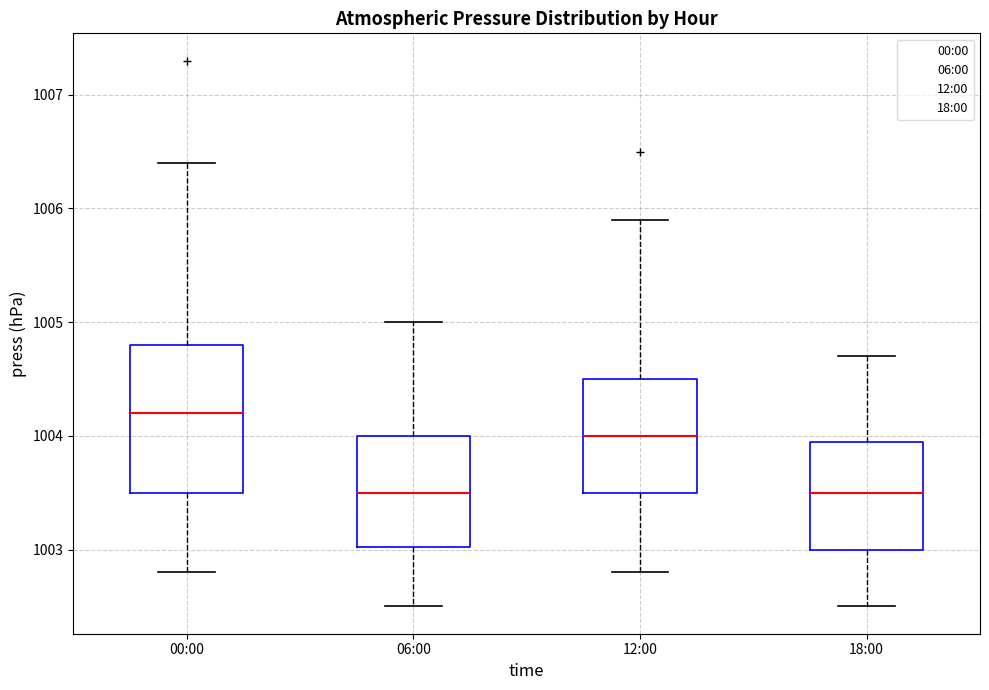

Reading left to right, transcribe this box plot: for each box, give where its median line is, the range the box spans, and where its two whiskers end, as read against the y-axis. The values are not printed on the chart, so give them approximately, as read against the axis.

00:00: median 1004.2, box 1003.5 to 1004.8, whiskers 1002.8 to 1006.4
06:00: median 1003.5, box 1003.0 to 1004.0, whiskers 1002.5 to 1005.0
12:00: median 1004.0, box 1003.5 to 1004.5, whiskers 1002.8 to 1005.9
18:00: median 1003.5, box 1003.0 to 1004.0, whiskers 1002.5 to 1004.7